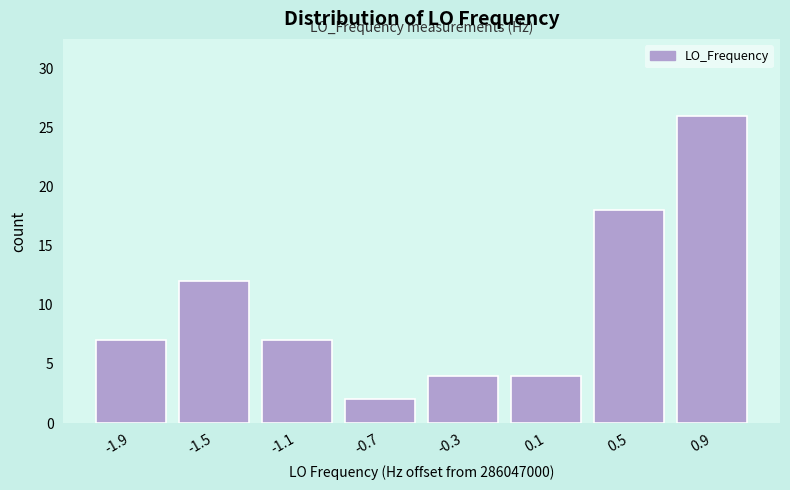

Reading right to left, transcribe all the data shown in this chart.

0.9=26	0.5=18	0.1=4	-0.3=4	-0.7=2	-1.1=7	-1.5=12	-1.9=7